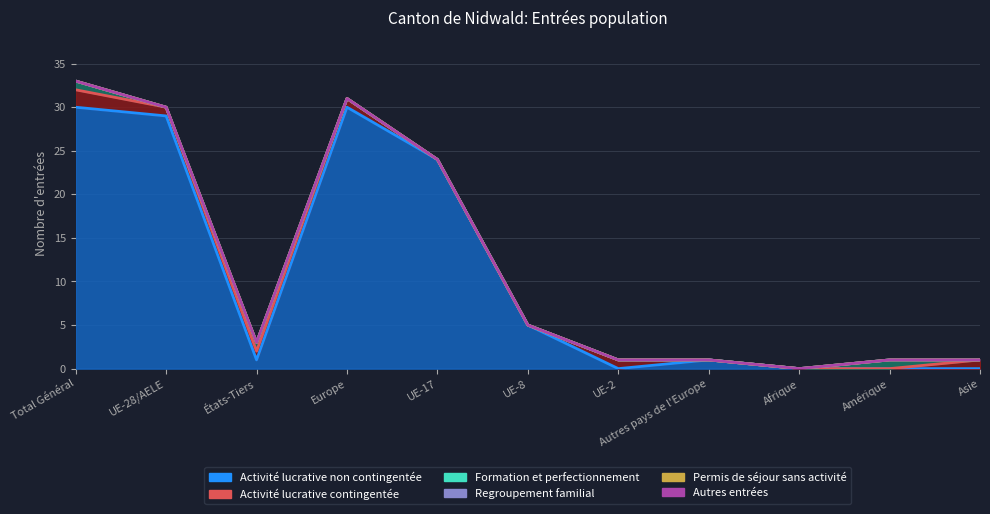

Reading left to right, list all the values displayed in this chart.

Activité lucrative non contingentée: Total Général=30	UE-28/AELE=29	États-Tiers=1	Europe=30	UE-17=24	UE-8=5	UE-2=0	Autres pays de l'Europe=1	Afrique=0	Amérique=0	Asie=0
Activité lucrative contingentée: Total Général=2	UE-28/AELE=1	États-Tiers=1	Europe=1	UE-17=0	UE-8=0	UE-2=1	Autres pays de l'Europe=0	Afrique=0	Amérique=0	Asie=1
Formation et perfectionnement: Total Général=1	UE-28/AELE=0	États-Tiers=1	Europe=0	UE-17=0	UE-8=0	UE-2=0	Autres pays de l'Europe=0	Afrique=0	Amérique=1	Asie=0
Regroupement familial: Total Général=0	UE-28/AELE=0	États-Tiers=0	Europe=0	UE-17=0	UE-8=0	UE-2=0	Autres pays de l'Europe=0	Afrique=0	Amérique=0	Asie=0
Permis de séjour sans activité: Total Général=0	UE-28/AELE=0	États-Tiers=0	Europe=0	UE-17=0	UE-8=0	UE-2=0	Autres pays de l'Europe=0	Afrique=0	Amérique=0	Asie=0
Autres entrées: Total Général=0	UE-28/AELE=0	États-Tiers=0	Europe=0	UE-17=0	UE-8=0	UE-2=0	Autres pays de l'Europe=0	Afrique=0	Amérique=0	Asie=0